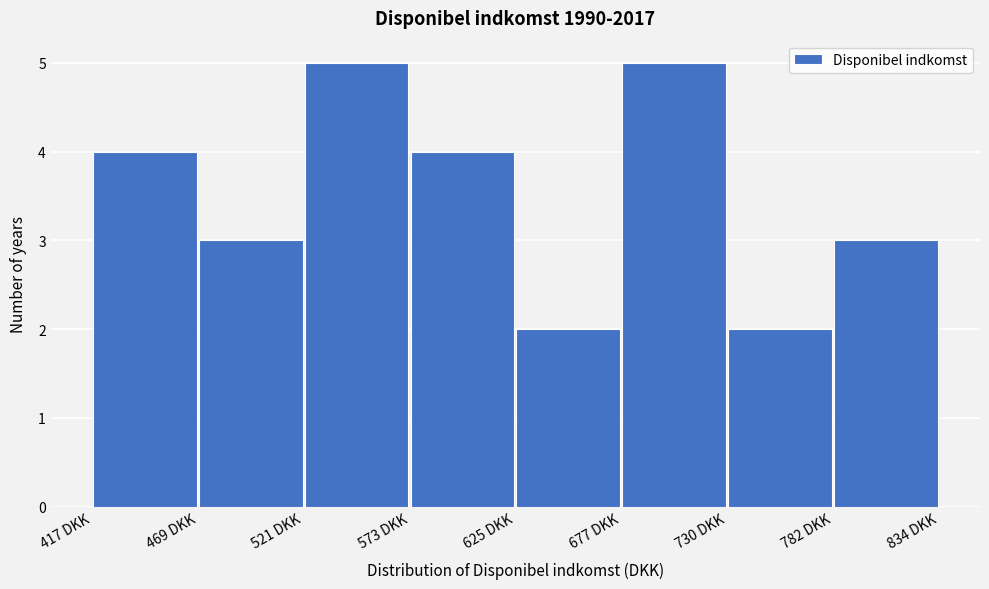

How tall is the bar that spans 570 to 630 on the x-axis? Neither the bar edges nor the heights are printed on the chart, so give them approximately, as read against the axes.

4